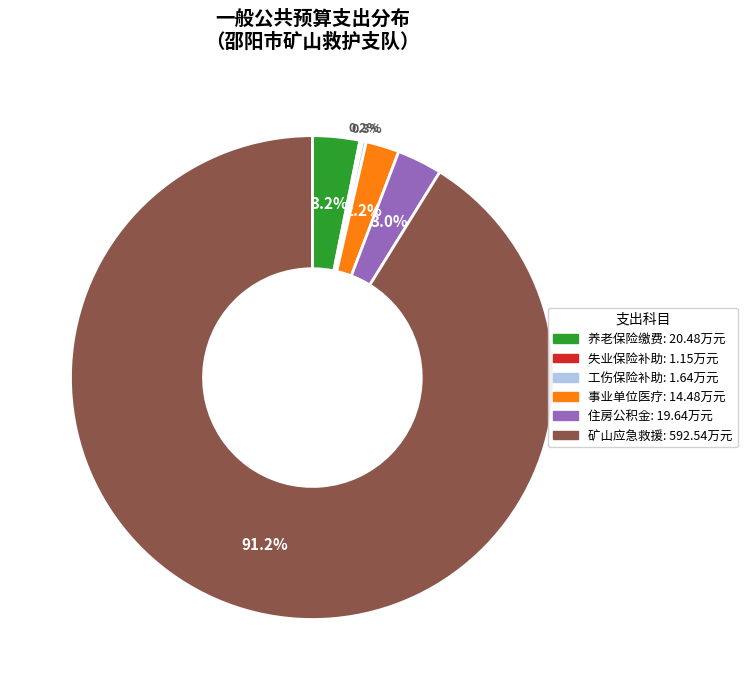

Is there a majority slice in this chart?

Yes